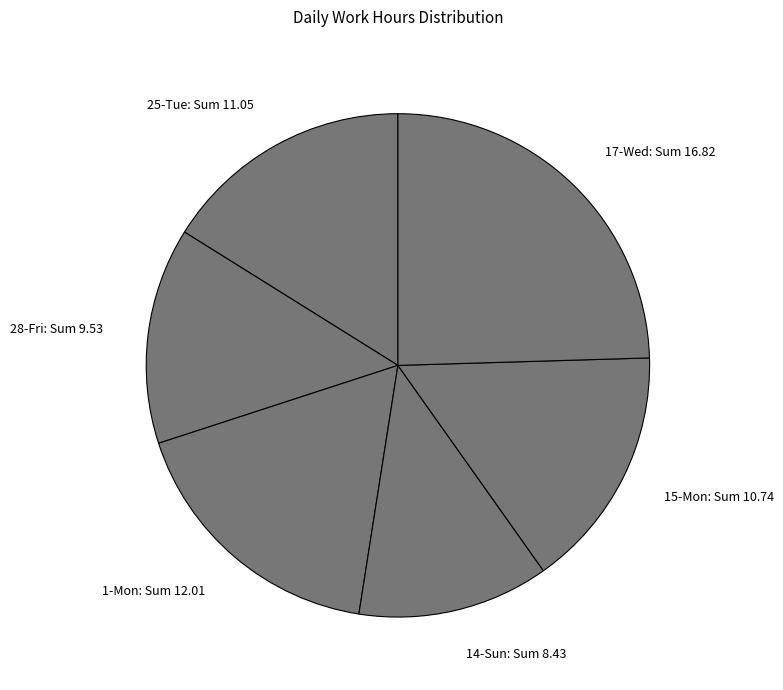

Which slice is the smallest?

14-Sun